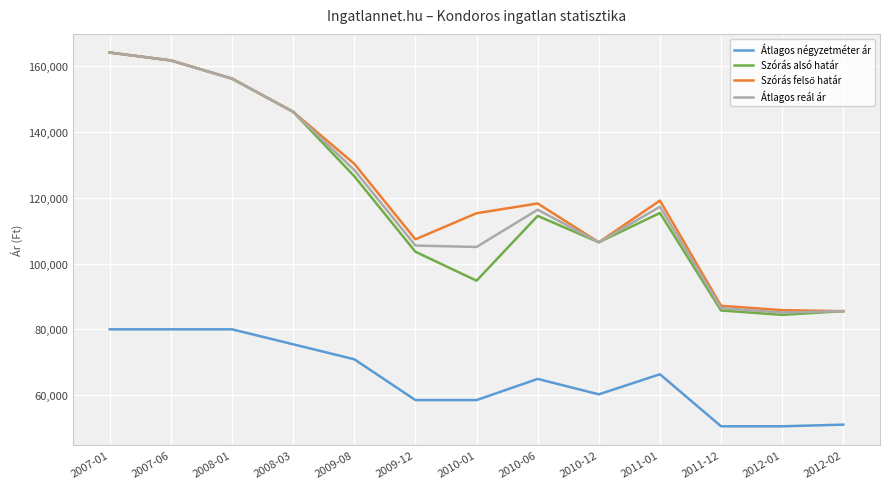

What is the difference between the highest and lowest values at 2011-01?

52821